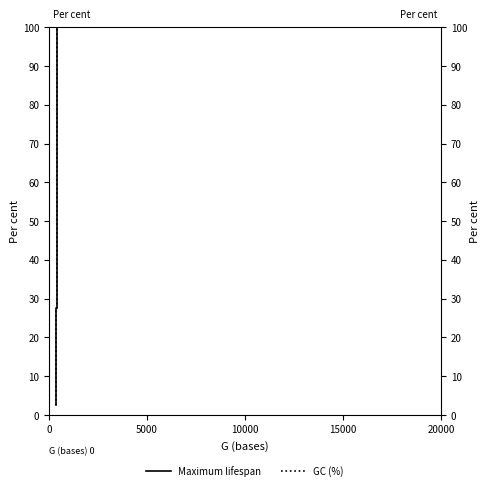

Reading left to right, list all the values displayed in this chart.

Maximum lifespan: 2.5	5.0	7.5	10.0	12.5	15.0	17.5	20.0	22.5	25.0	27.5	30.0	32.5	35.0	37.5	40.0	42.5	45.0	47.5	50.0	52.5	55.0	57.5	60.0	62.5	65.0	67.5	70.0	72.5	75.0	77.5	80.0	82.5	85.0	87.5	90.0	92.5	95.0	97.5	100.0
GC (%): 2.5	5.0	7.5	10.0	12.5	15.0	17.5	20.0	22.5	25.0	27.5	30.0	32.5	35.0	37.5	40.0	42.5	45.0	47.5	50.0	52.5	55.0	57.5	60.0	62.5	65.0	67.5	70.0	72.5	75.0	77.5	80.0	82.5	85.0	87.5	90.0	92.5	95.0	97.5	100.0